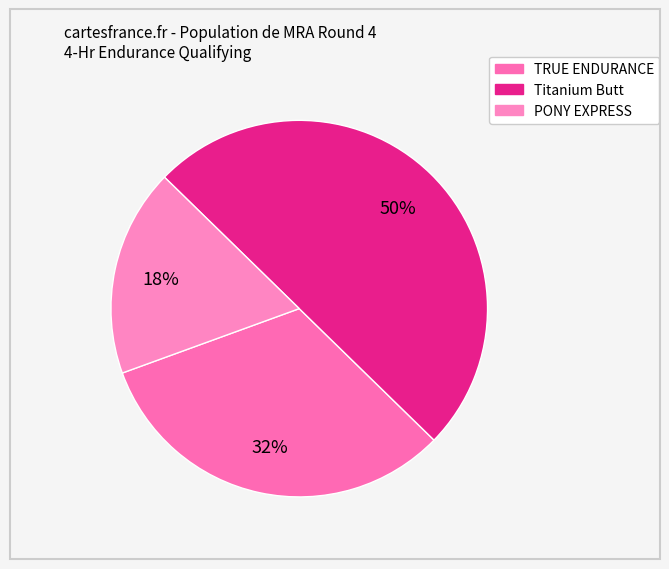

Does Titanium Butt represent more than half of the total?

No